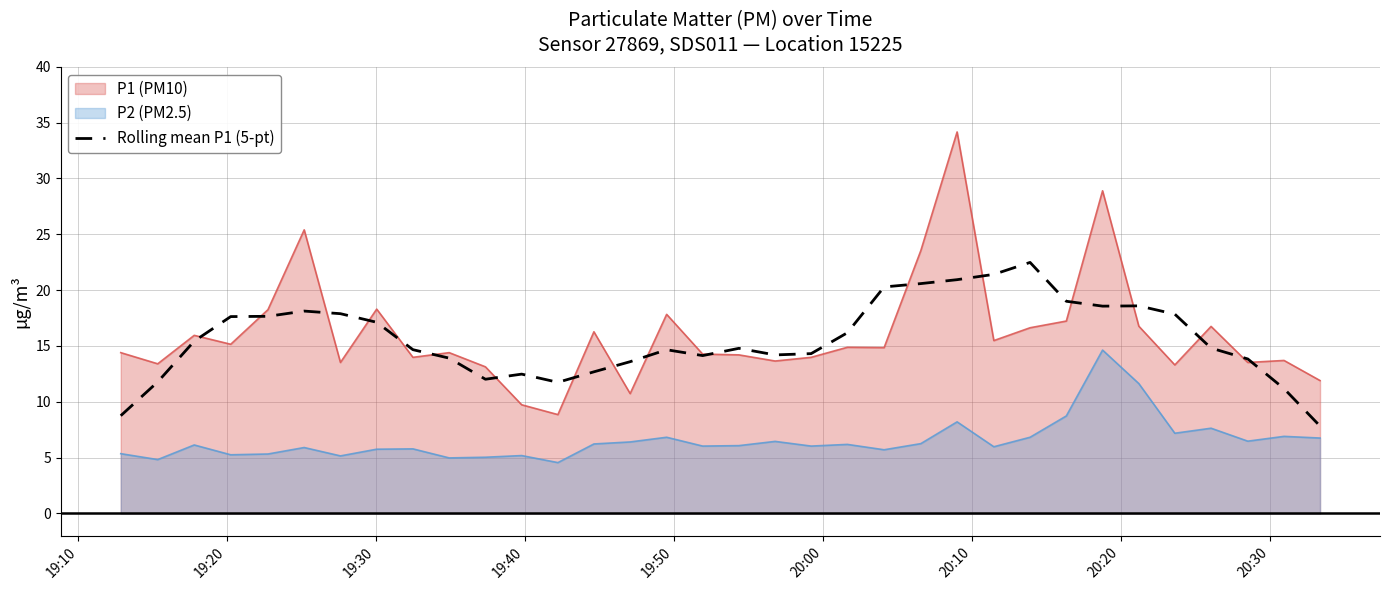

How many data points are less than 14?

11